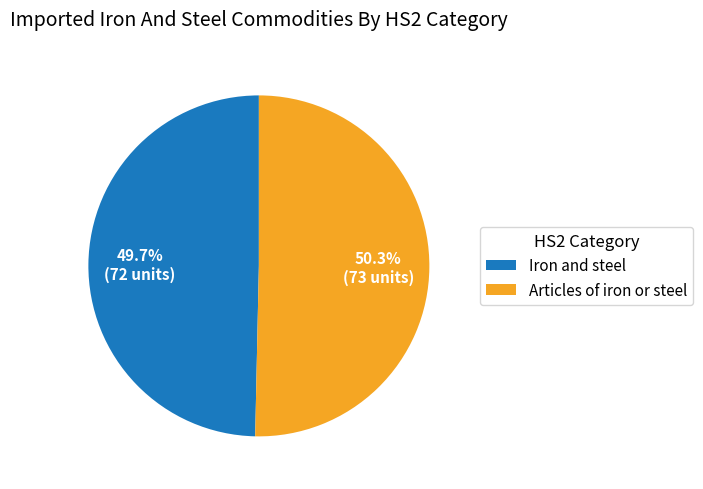

Does Articles of iron or steel represent more than half of the total?

Yes